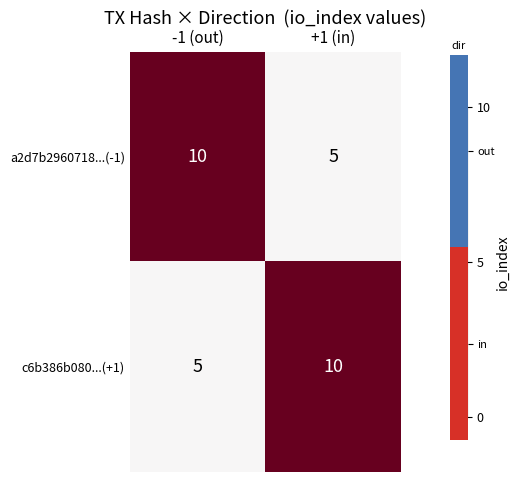

What is the greatest value displayed?

10